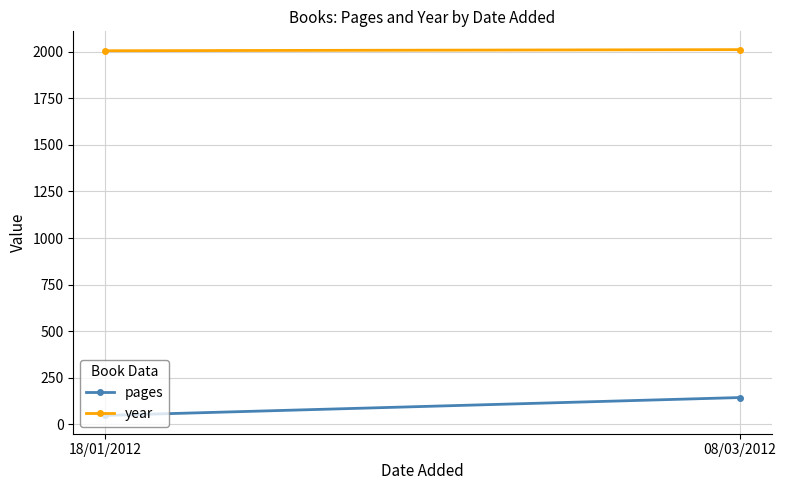

What is the spread (max minus min) of values at 08/03/2012?

1867